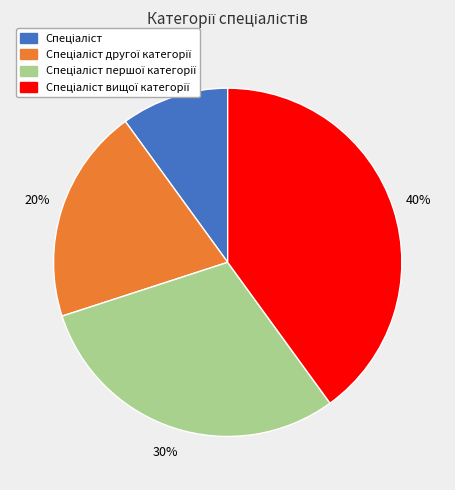

Is there a majority slice in this chart?

No